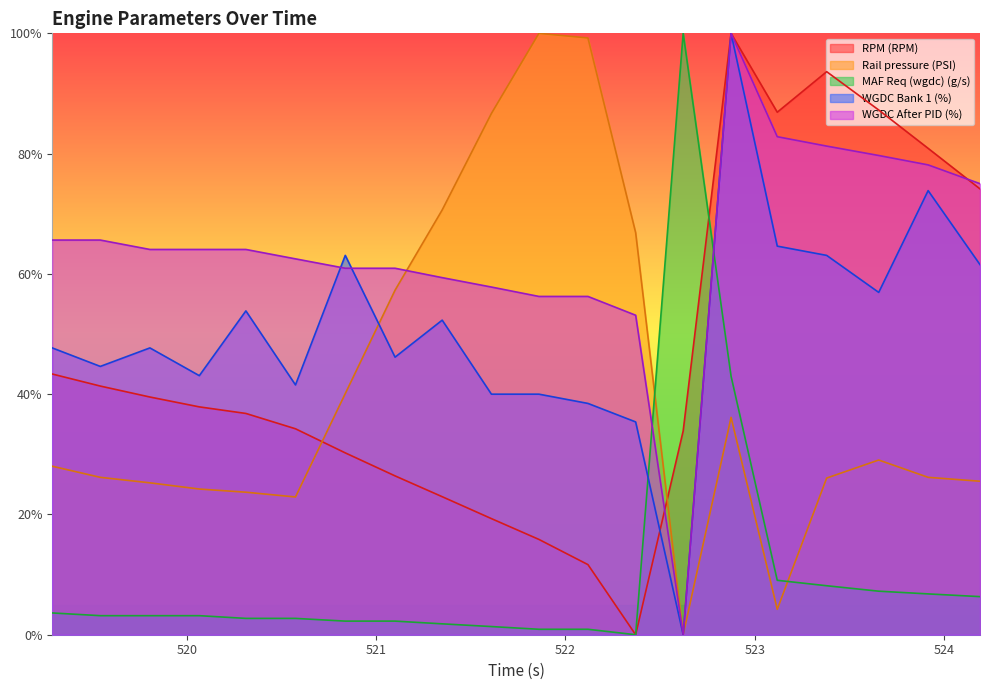

How many times do RPM (RPM) and WGDC After PID (%) cross each other?

2